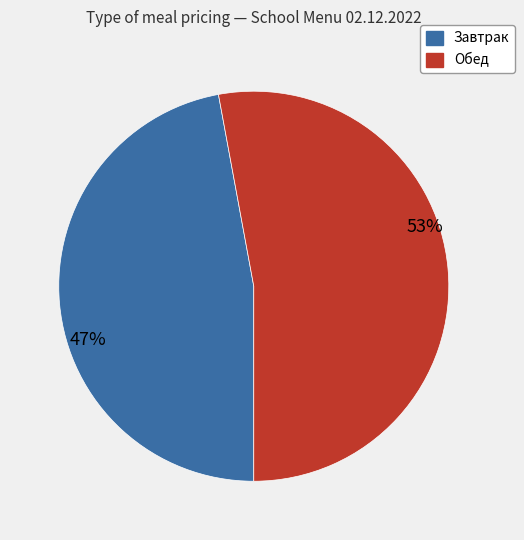

Is it true that Обед is 62% of the pie?

False